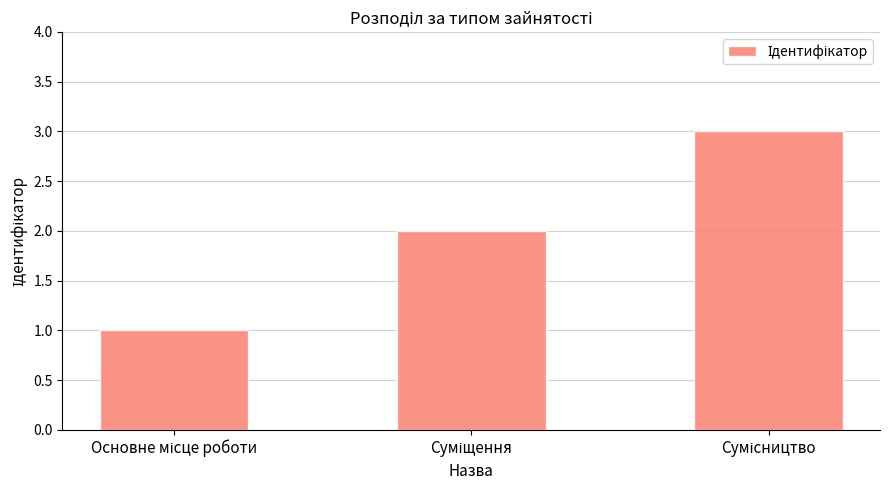

Does the chart contain any negative values?

No